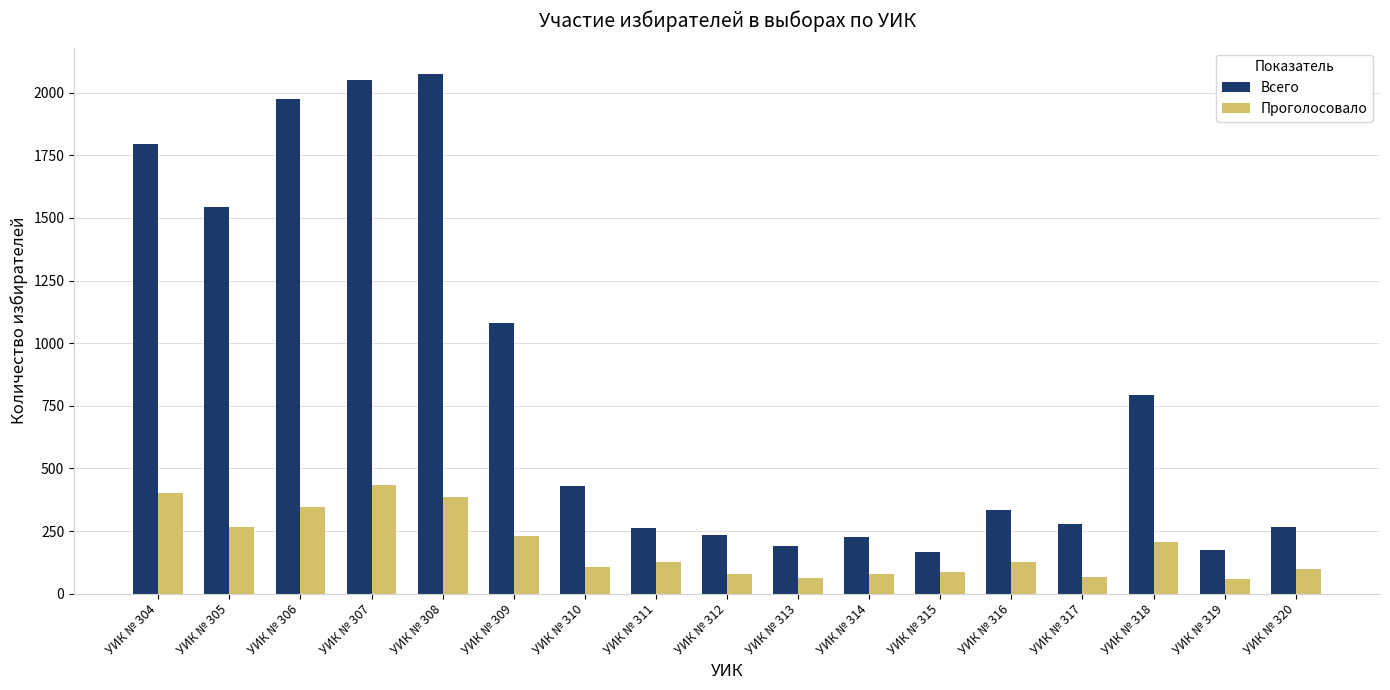

What value does the Проголосовало series have at УИК № 306?

346